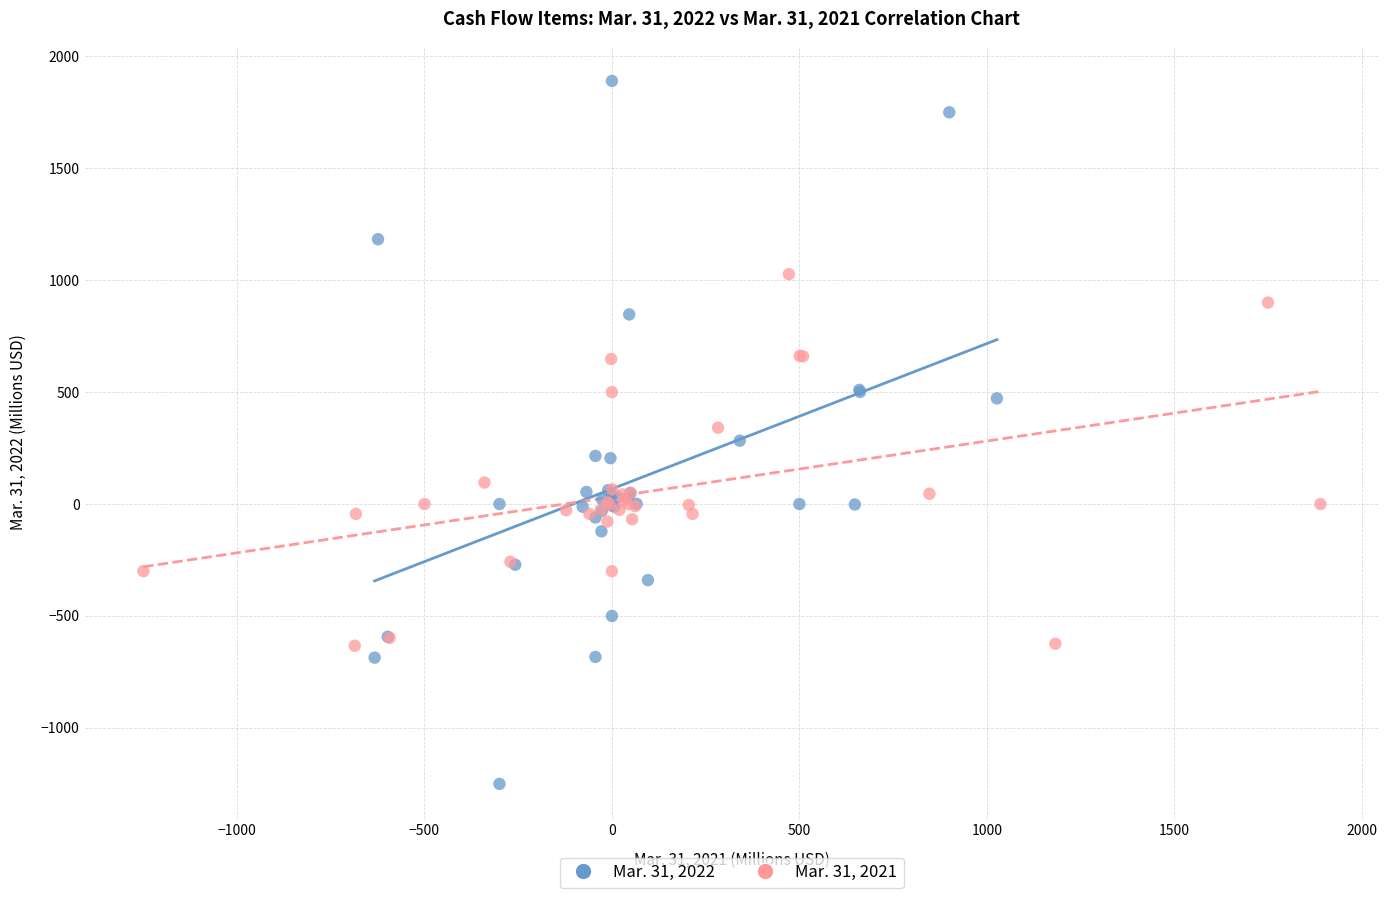

Which series contains the lowest Y value?

Mar. 31, 2022